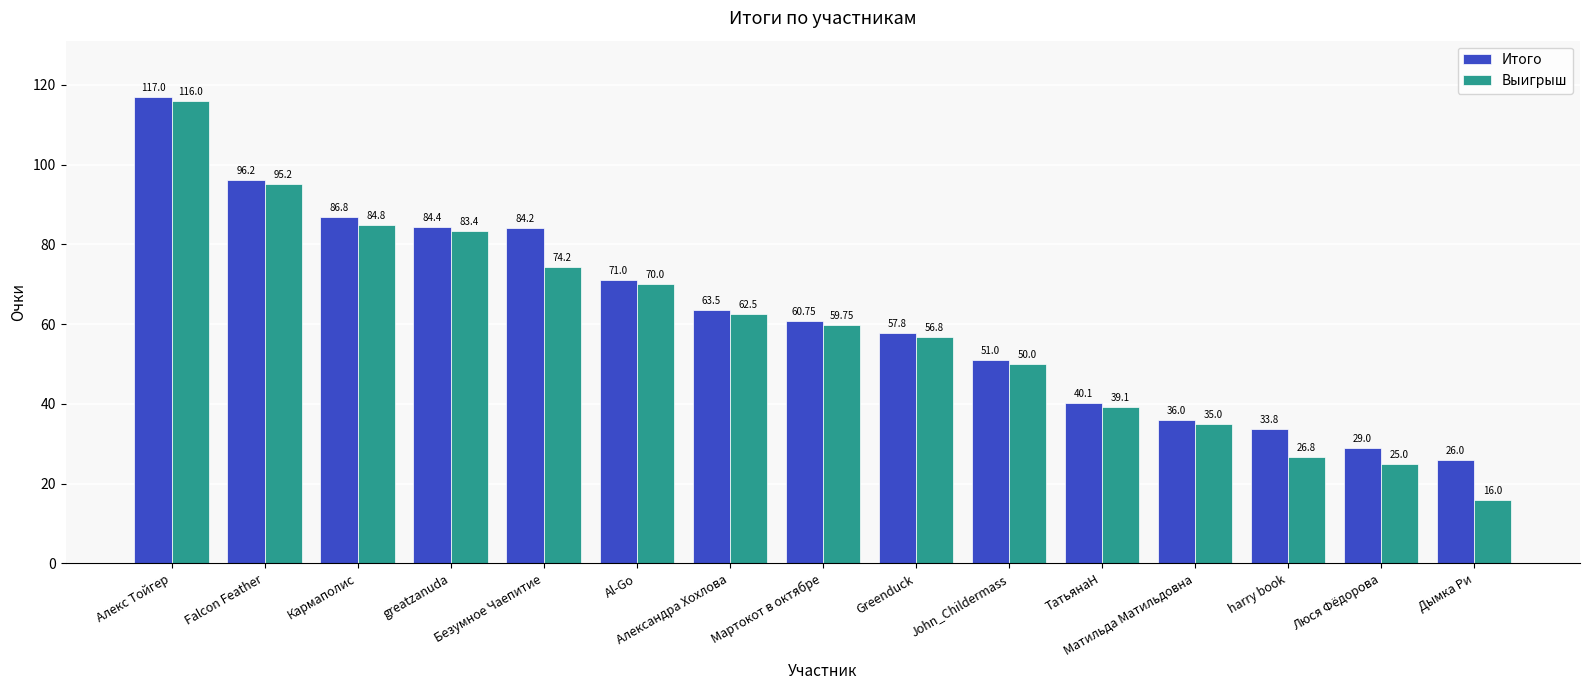

What is the average value of the Итого series?

62.5